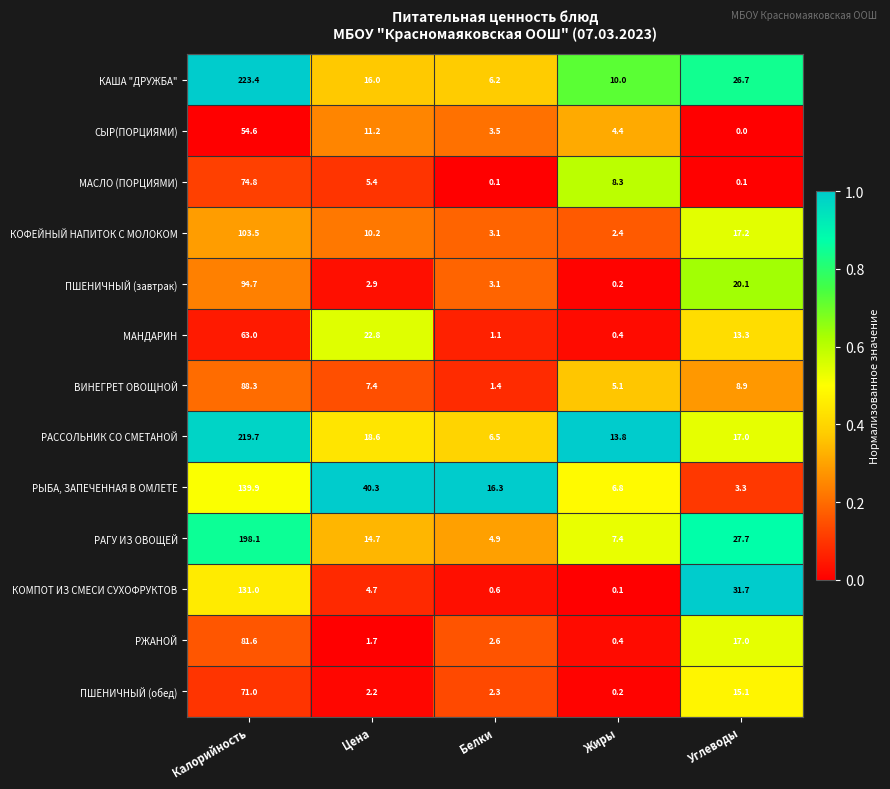

The value of РЫБА, ЗАПЕЧЕННАЯ В ОМЛЕТЕ at Белки is 27.2. True or false?

False